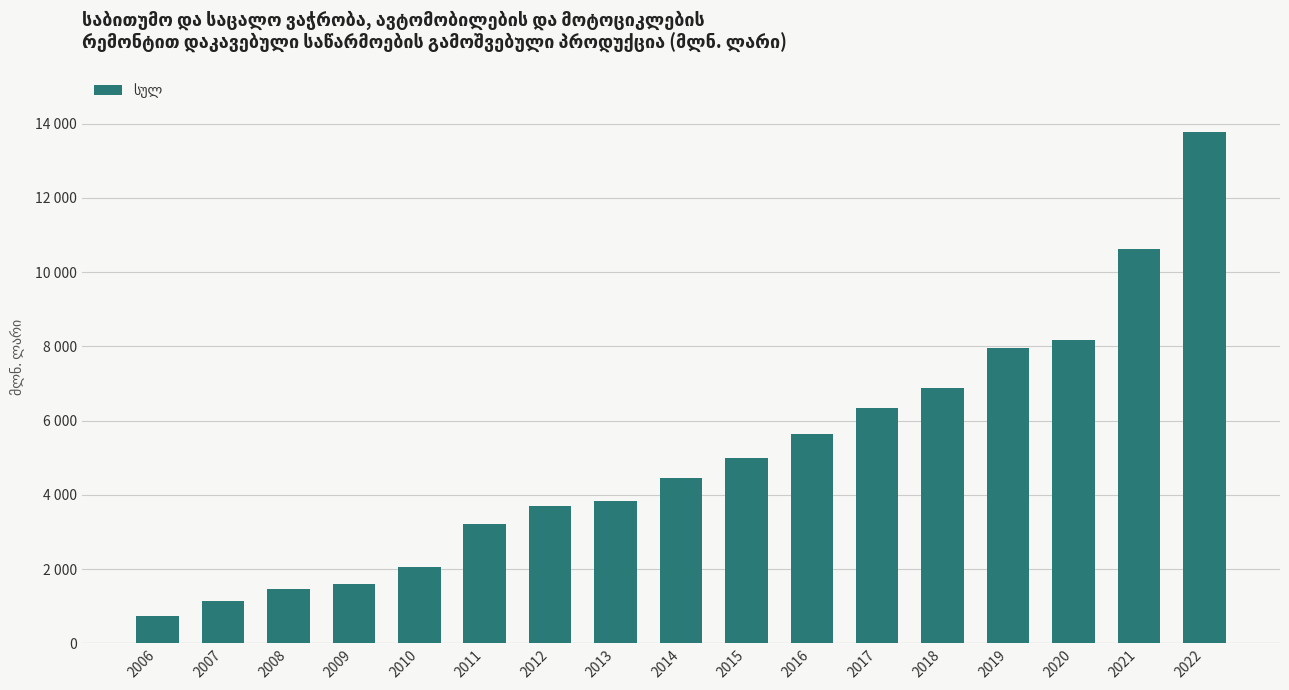

Does the chart contain stacked bars?

No